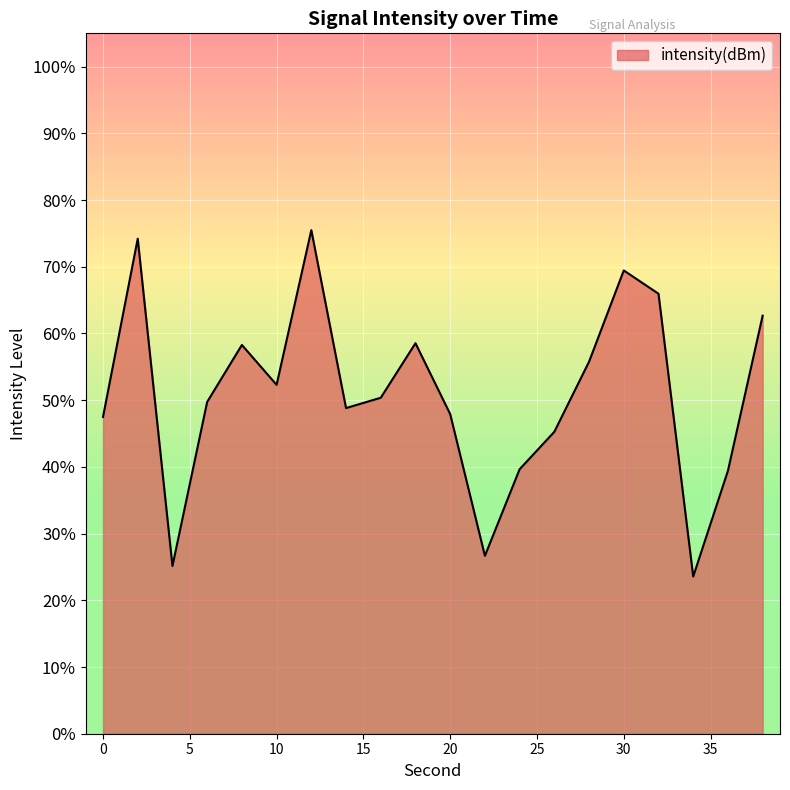

What is the greatest value displayed?

75.5